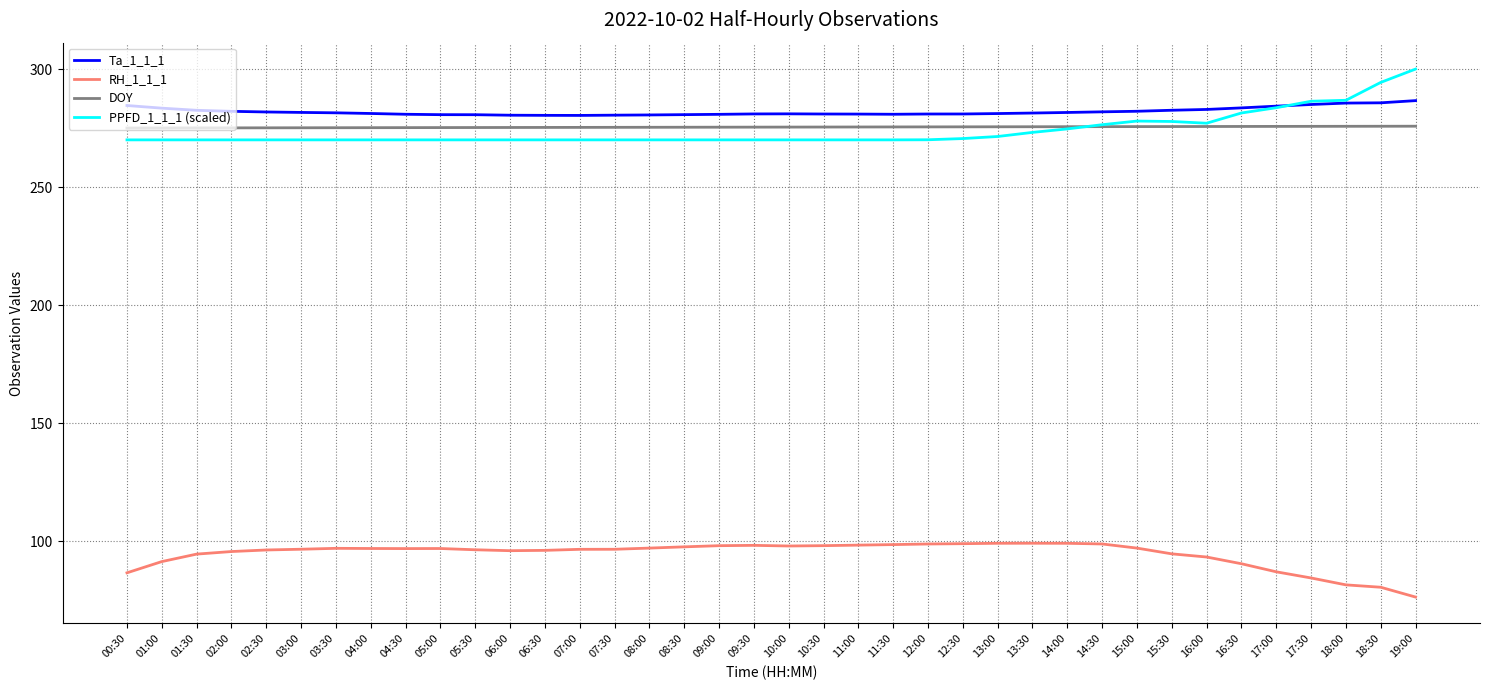

The value of RH_1_1_1 at 16:30 is 90.4. True or false?

True